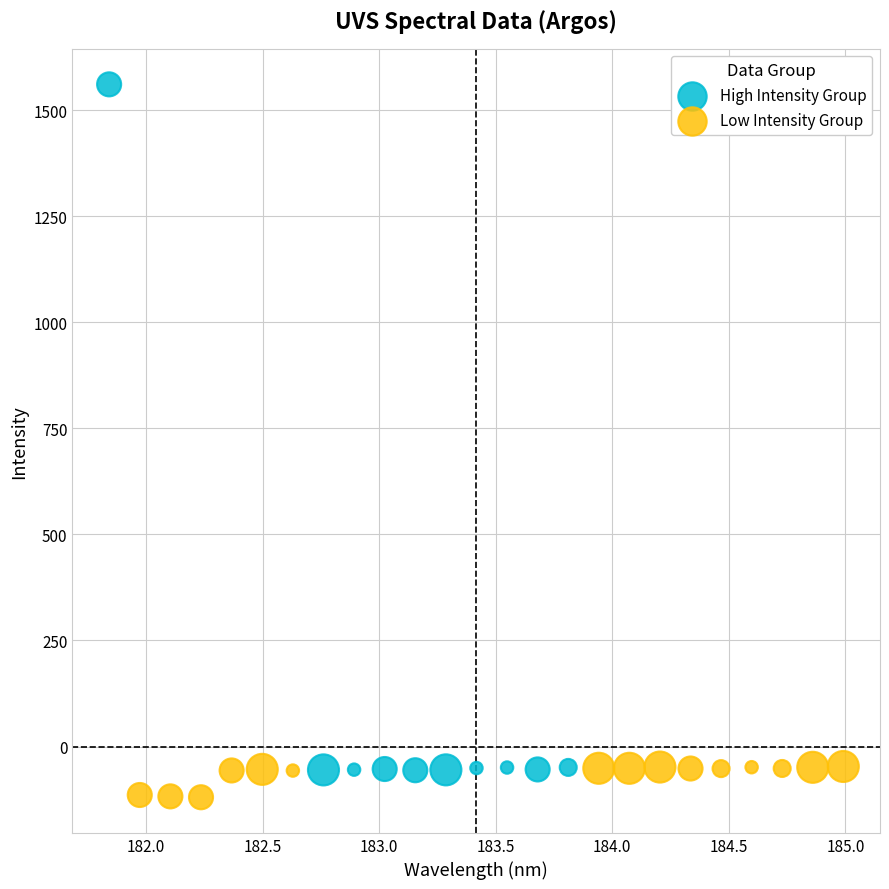

Which series has the largest Y range (max minus min)?

High Intensity Group